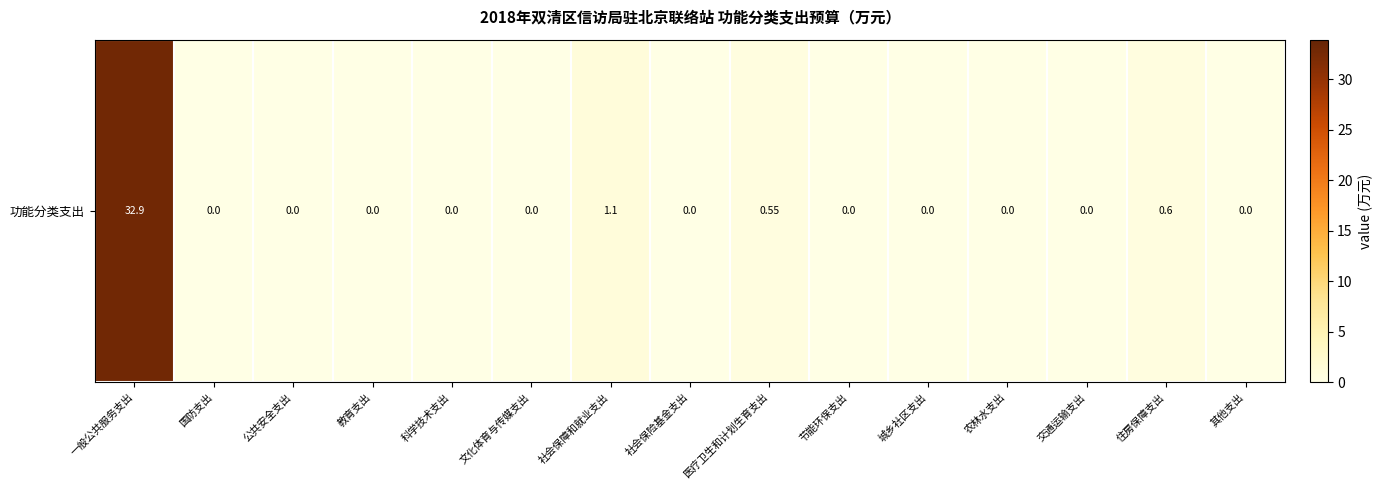

What is the difference between the values at 社会保障和就业支出 and 国防支出?

1.1